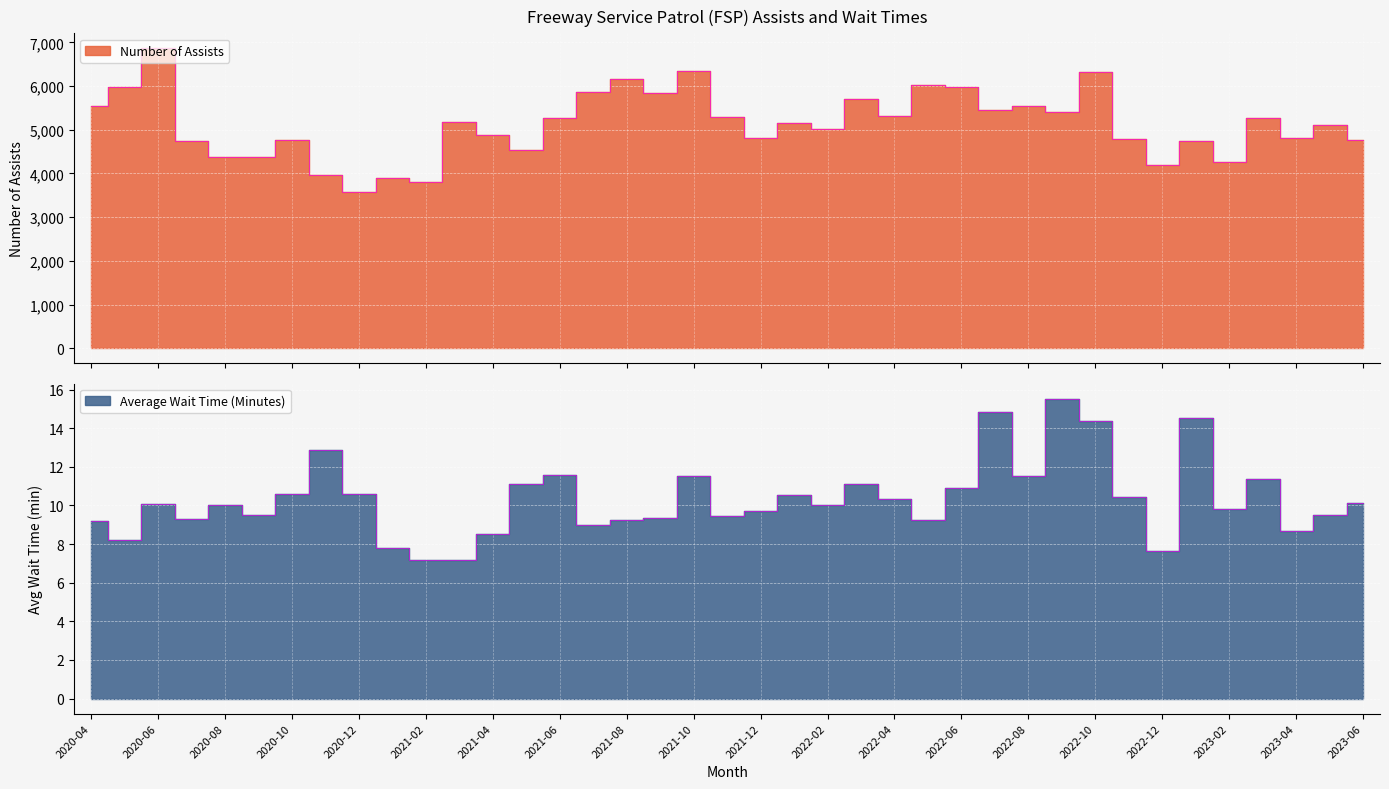

What is the value of the Average Wait Time (Minutes) point at the 12th from the left?

7.2